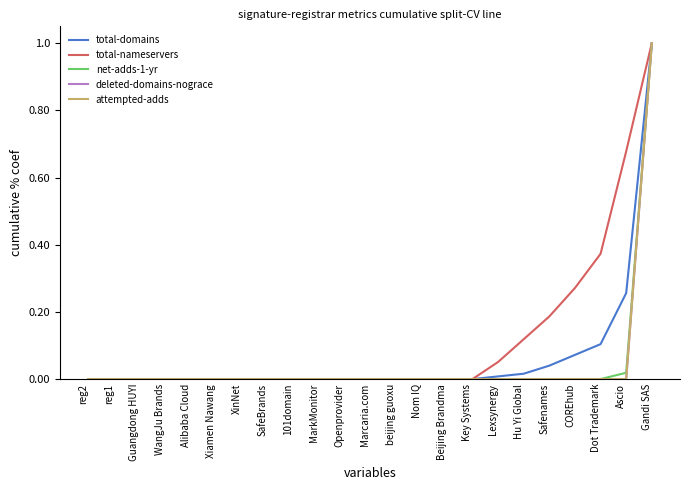

Rank the series by their maximum value, from lowest to highest.

total-domains, total-nameservers, net-adds-1-yr, deleted-domains-nograce, attempted-adds